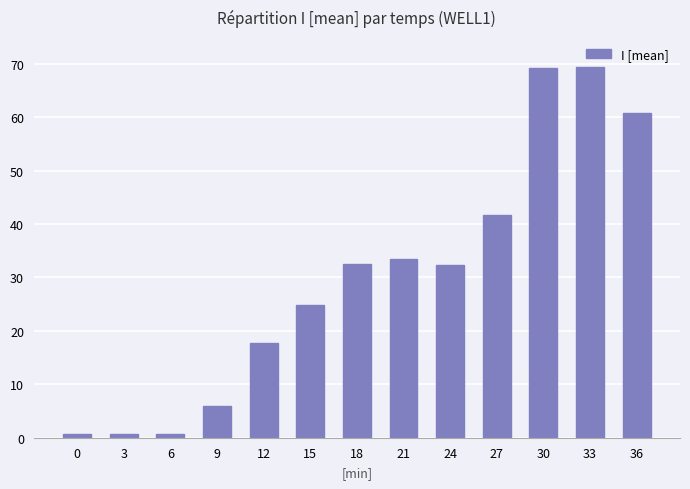

Between 12 and 6, which is larger?

12